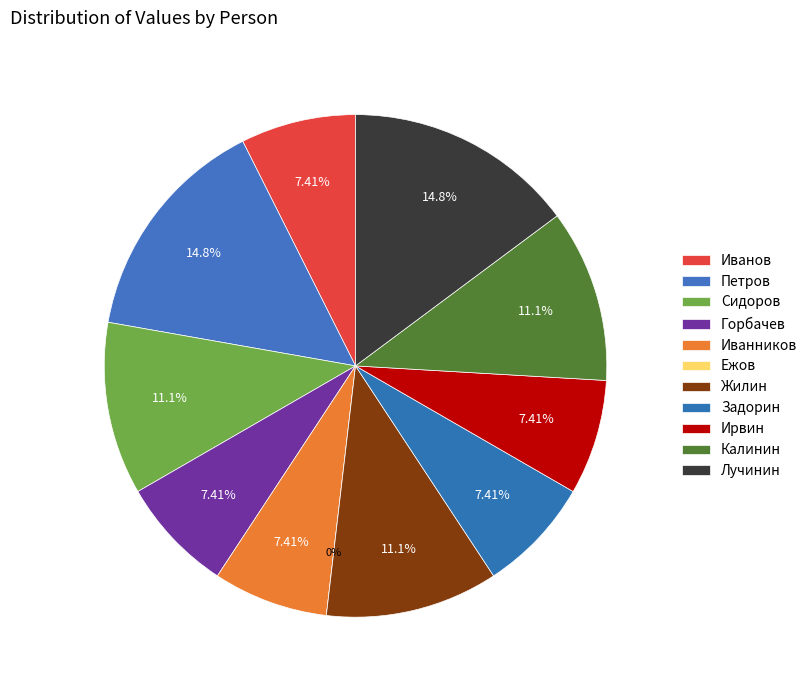

Which slice is the largest?

Петров